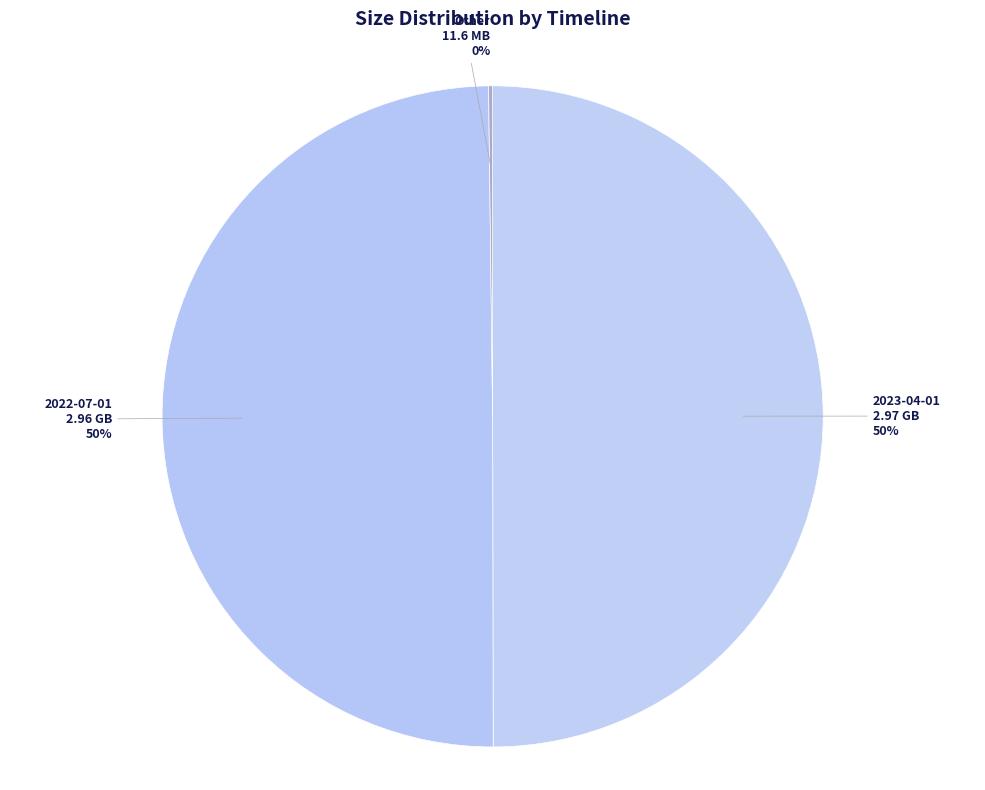

Which slice is the smallest?

2023-01-01